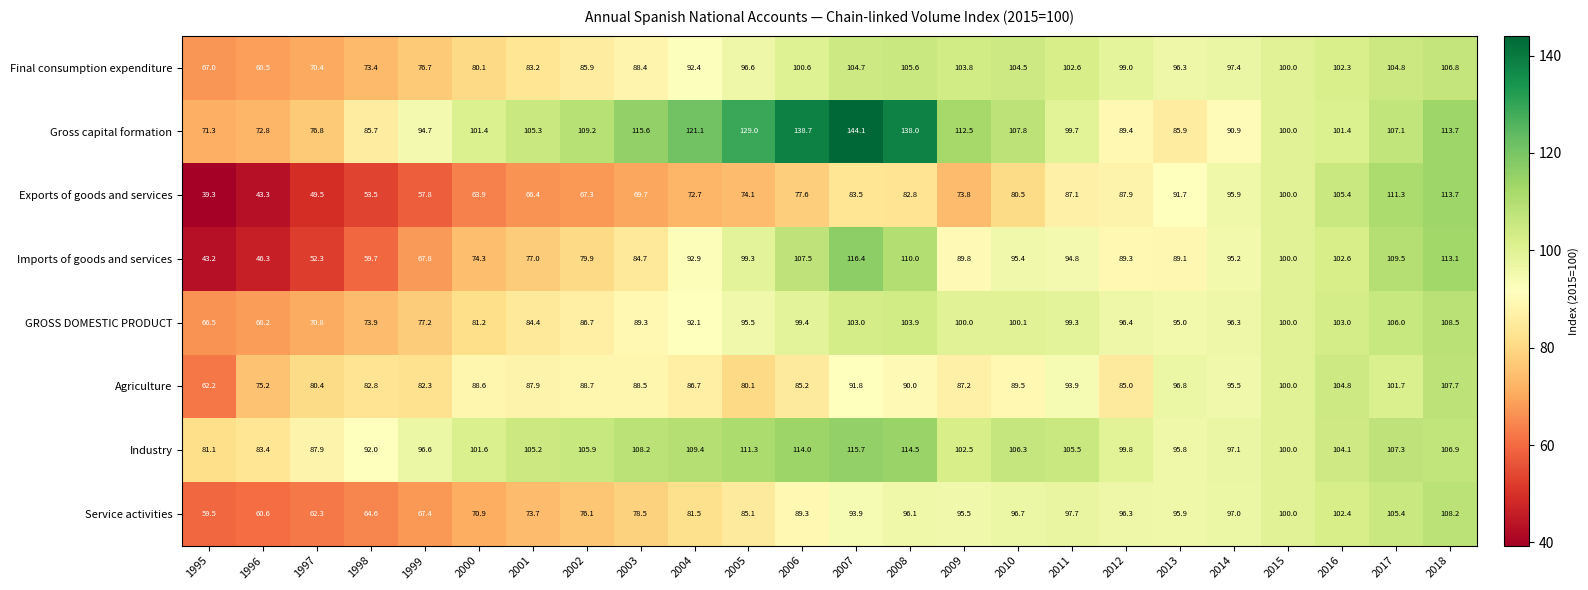

How many distinct data groups are displayed?

8